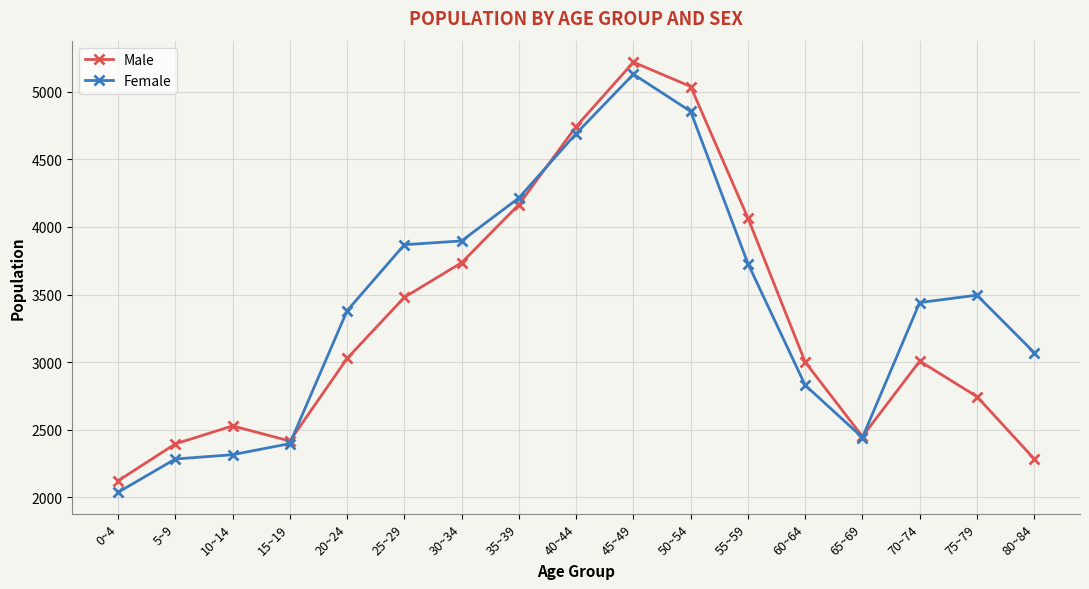

How many series are shown in this chart?

2